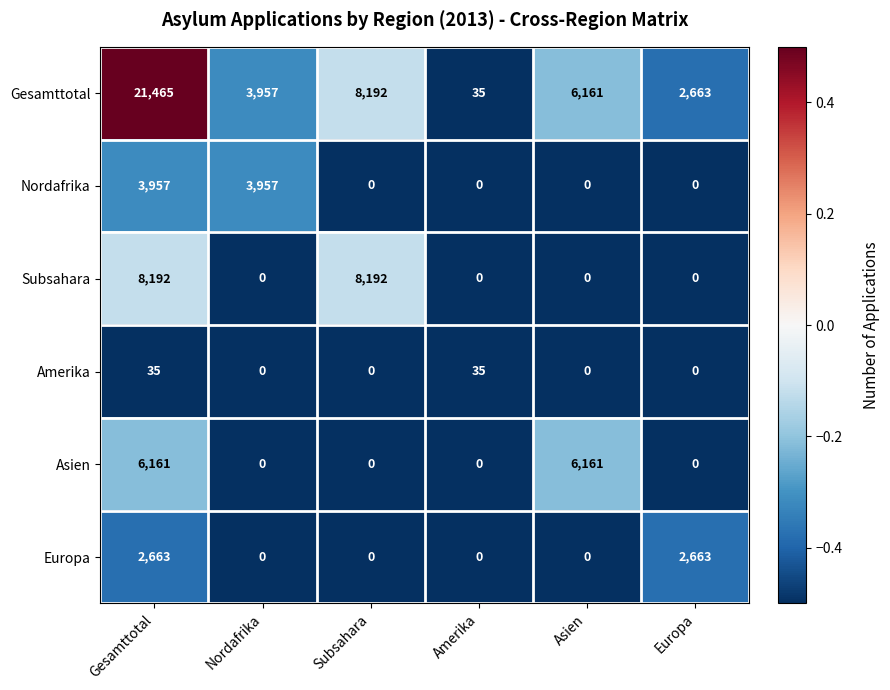

What is the total value across all series at Asien?

12322